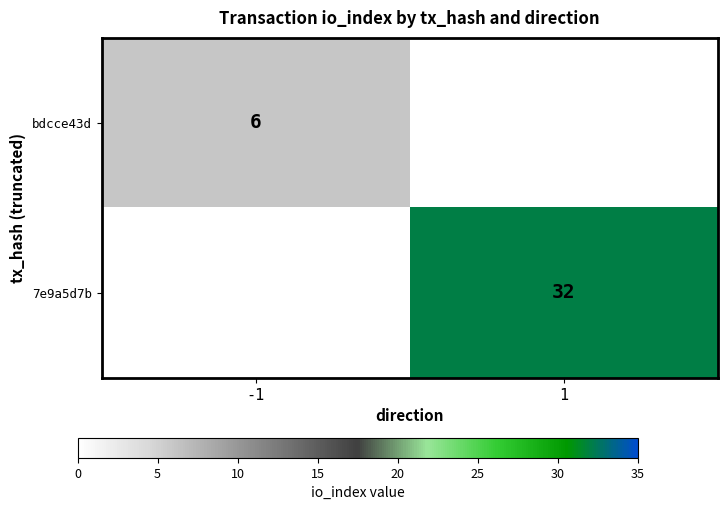

The value of 7e9a5d7b at 1 is 58. True or false?

False